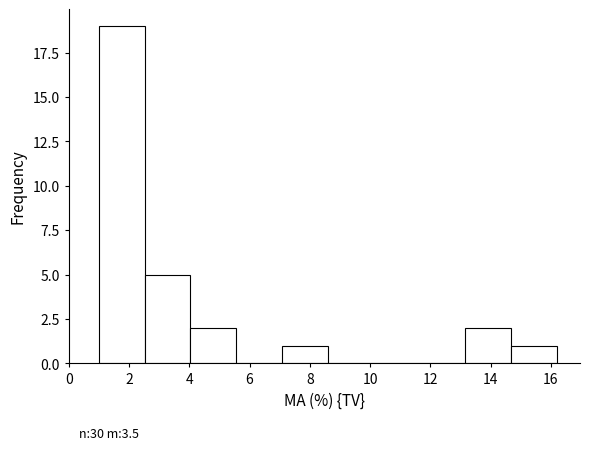

Which range on the x-axis has the tallest bar?

1.0 to 2.6